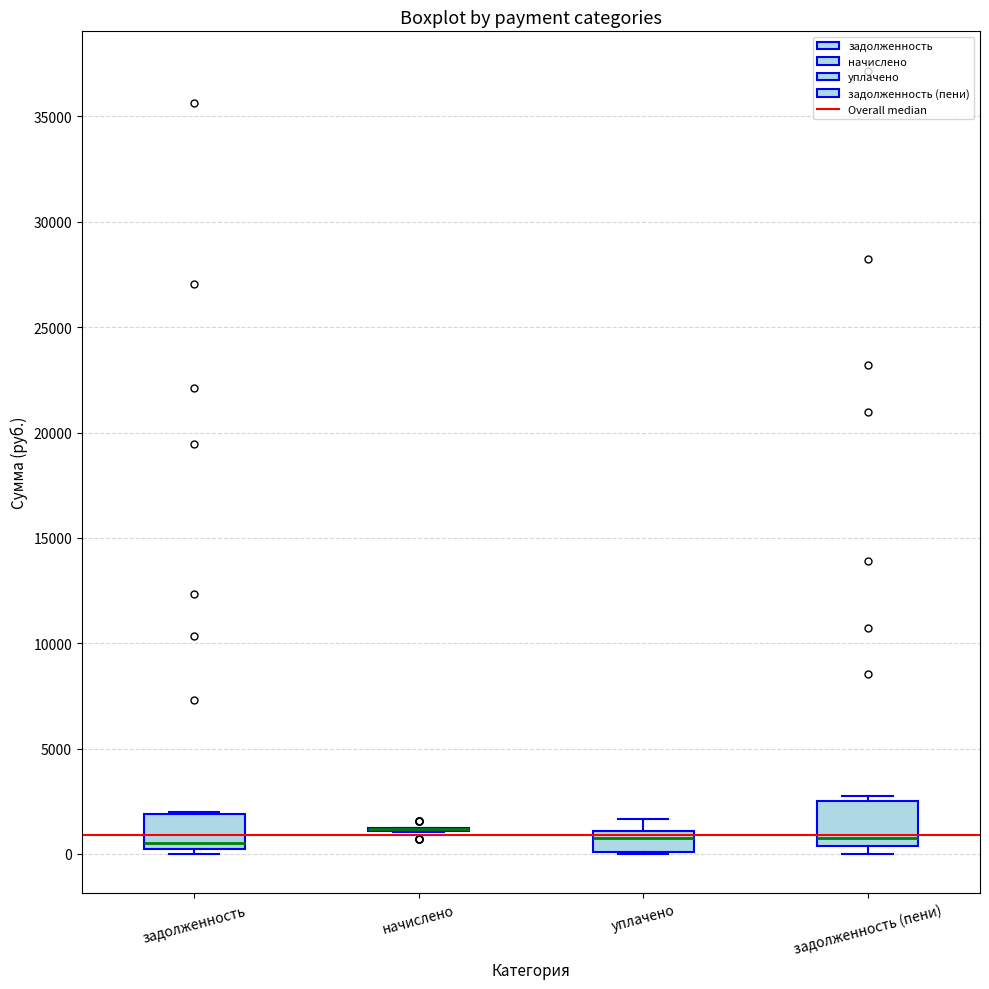

Where is the upper edge of the box for задолженность (пени) on the y-axis? The values are not printed on the chart, so give them approximately, as read against the axis.

2500